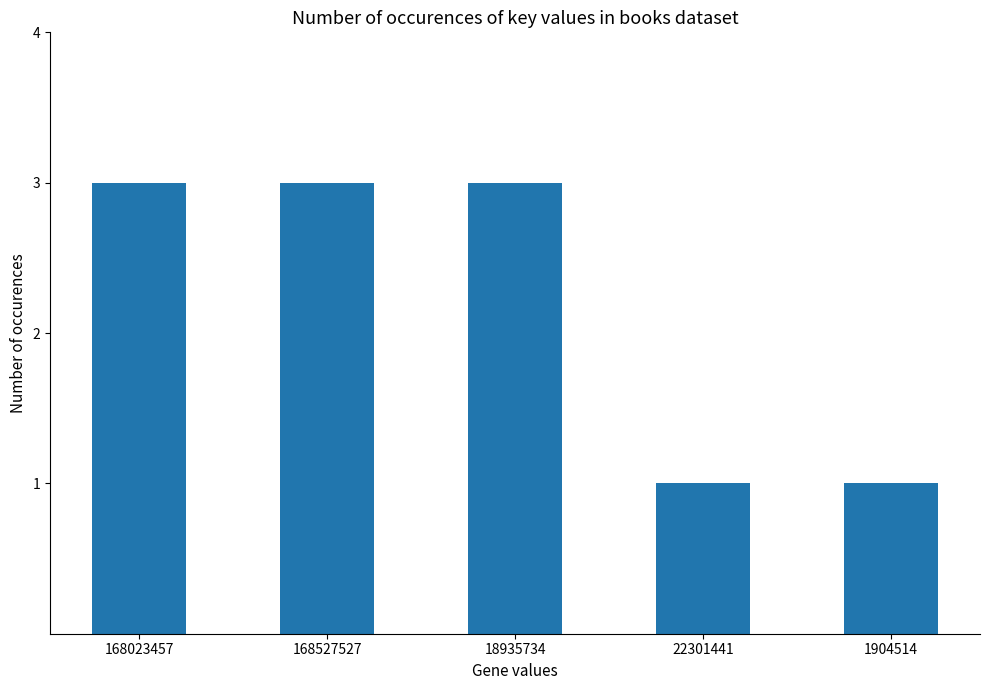

True or false: the data shows 3 at 168023457.

True